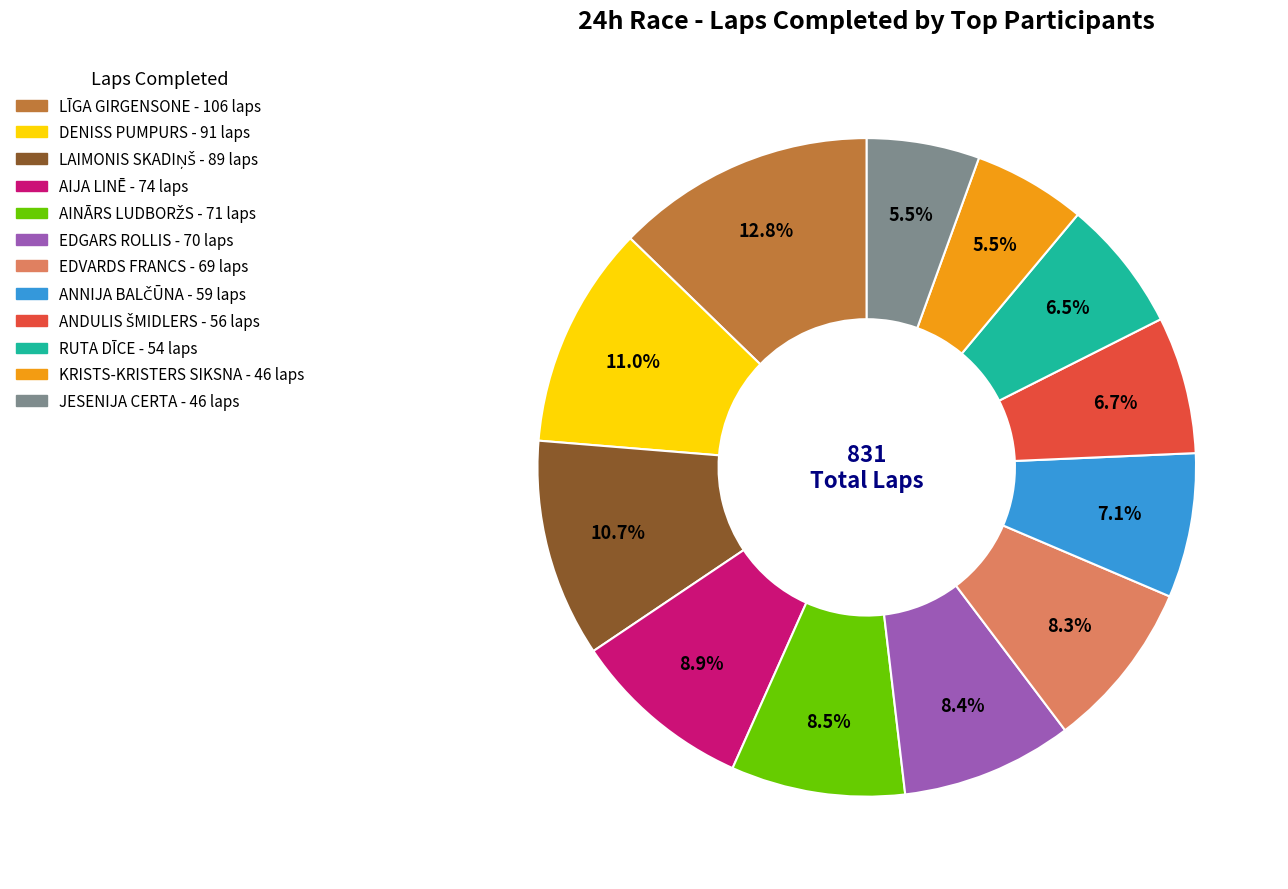

Count the number of slices in the pie.

12